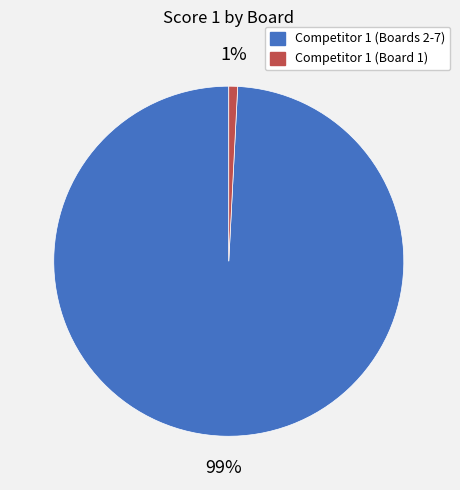

Is there any slice that represents more than half of the pie?

Yes